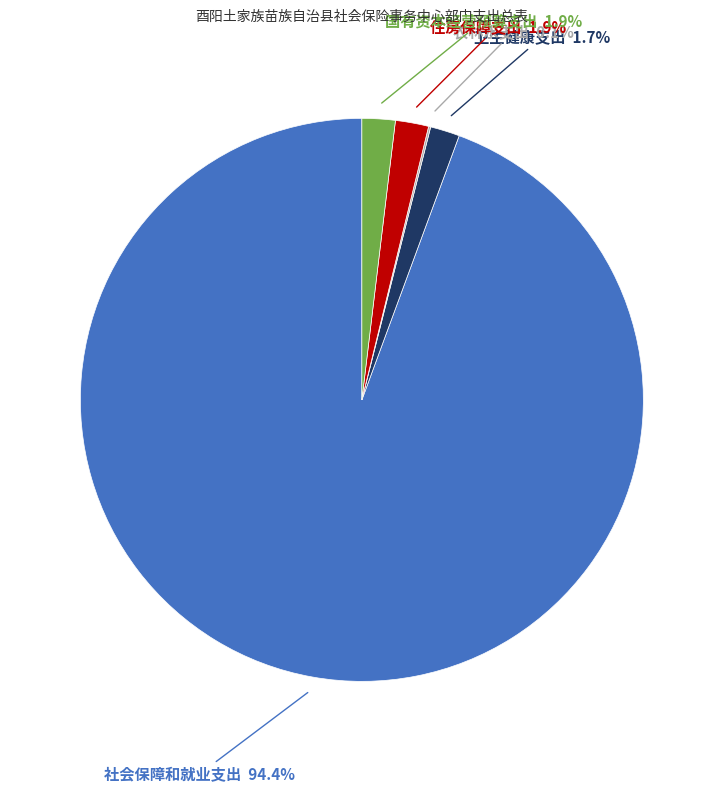

Approximately how many times larger is the value at 卫生健康支出 compared to 国有资本经营预算支出?

0.9